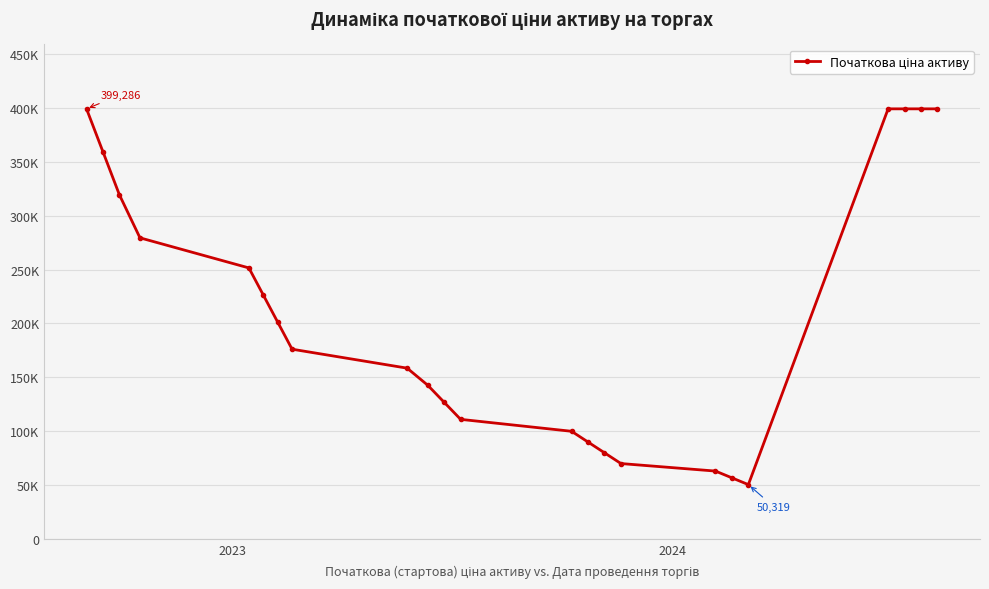

What is the difference between the maximum and minimum values?

348966.1